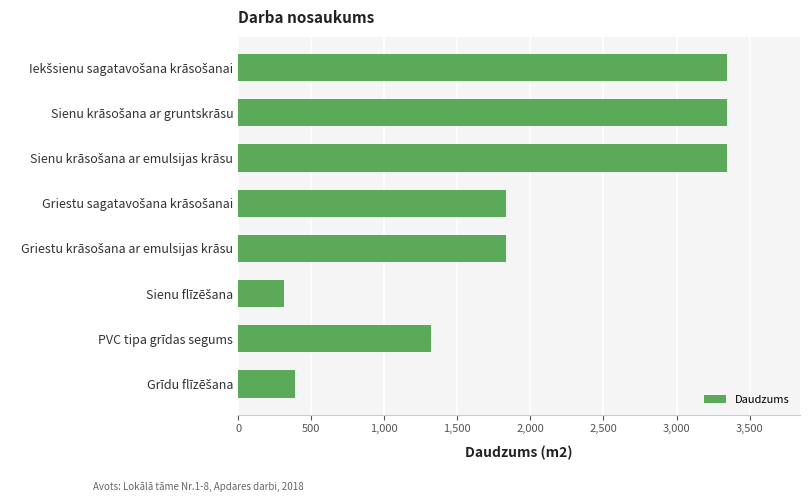

What is the sum of all values?

15719.2